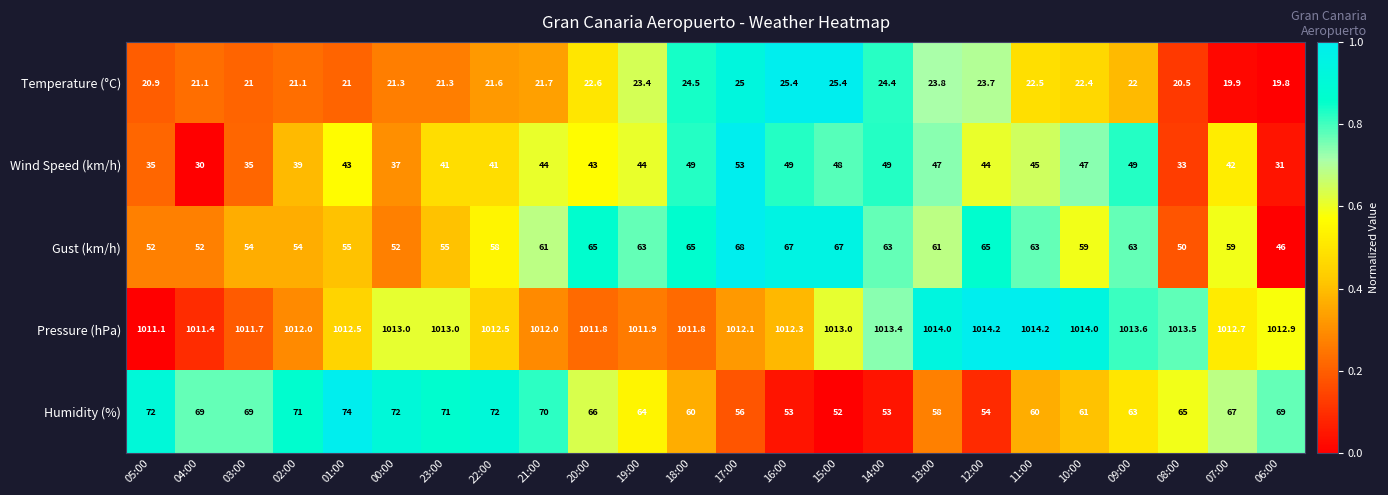

The value of Gust (km/h) at 23:00 is 55.0. True or false?

True